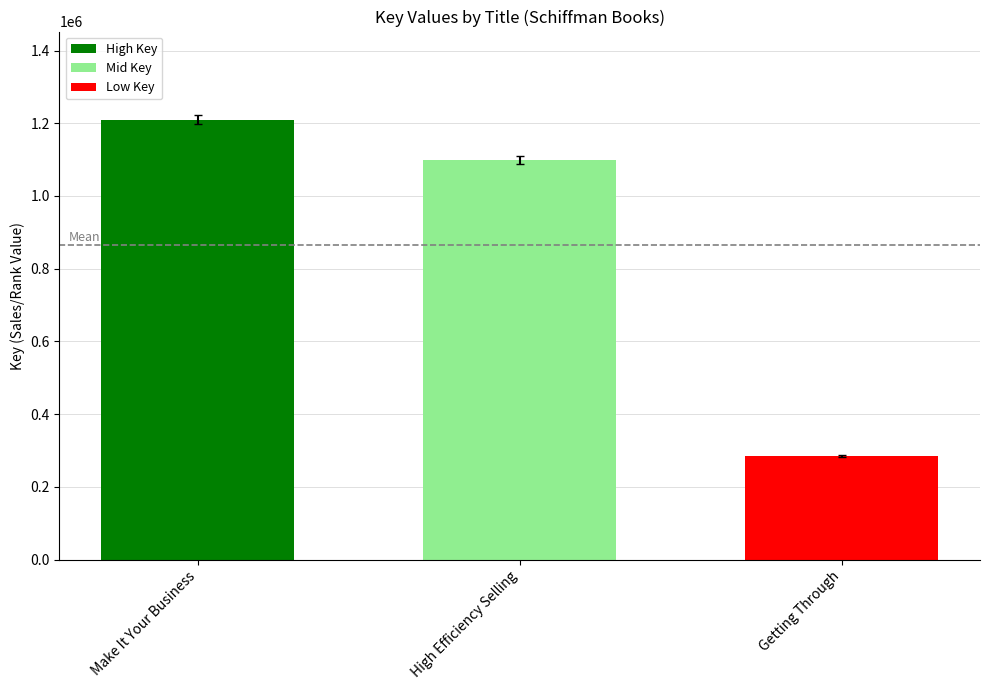

Where does the data first go above 1098599?

Make It Your Business